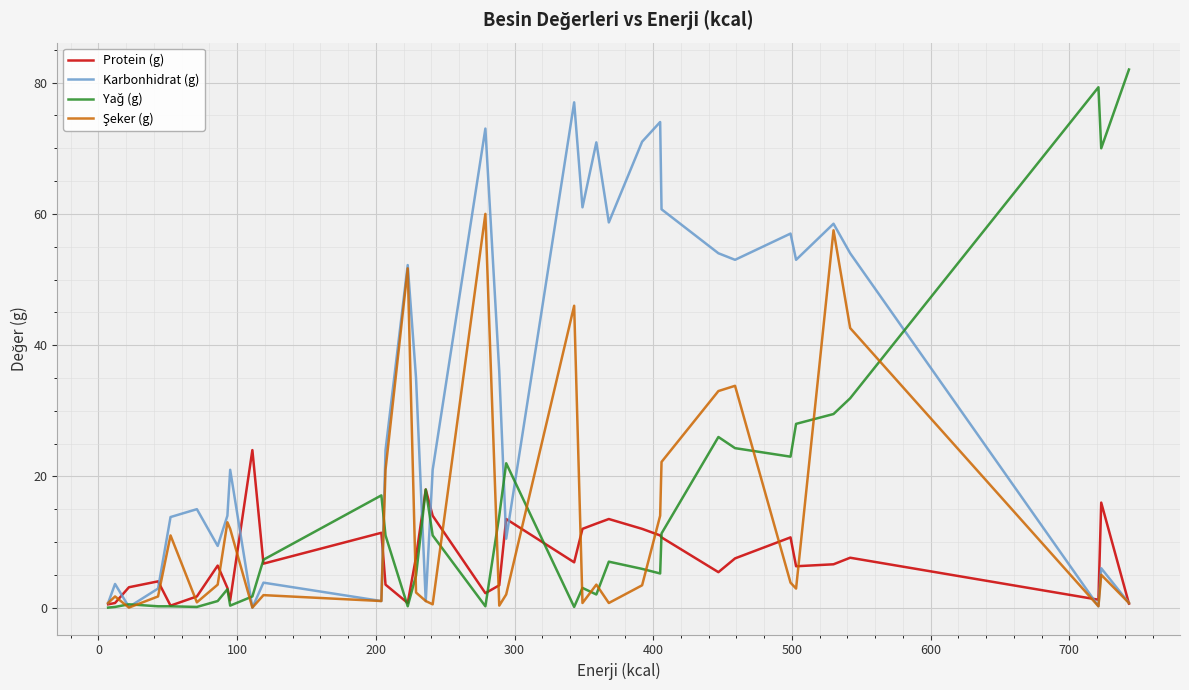

What is the difference between the maximum and minimum values in the Karbonhidrat (g) series?

77.0